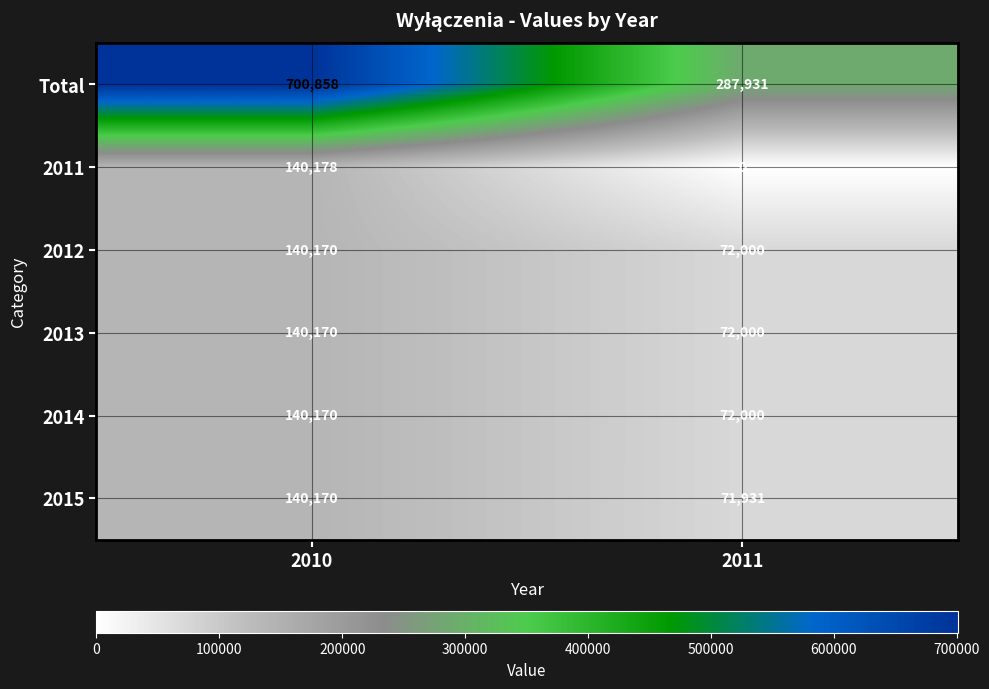

True or false: 2013 has a value of 39906 at 2010.

False